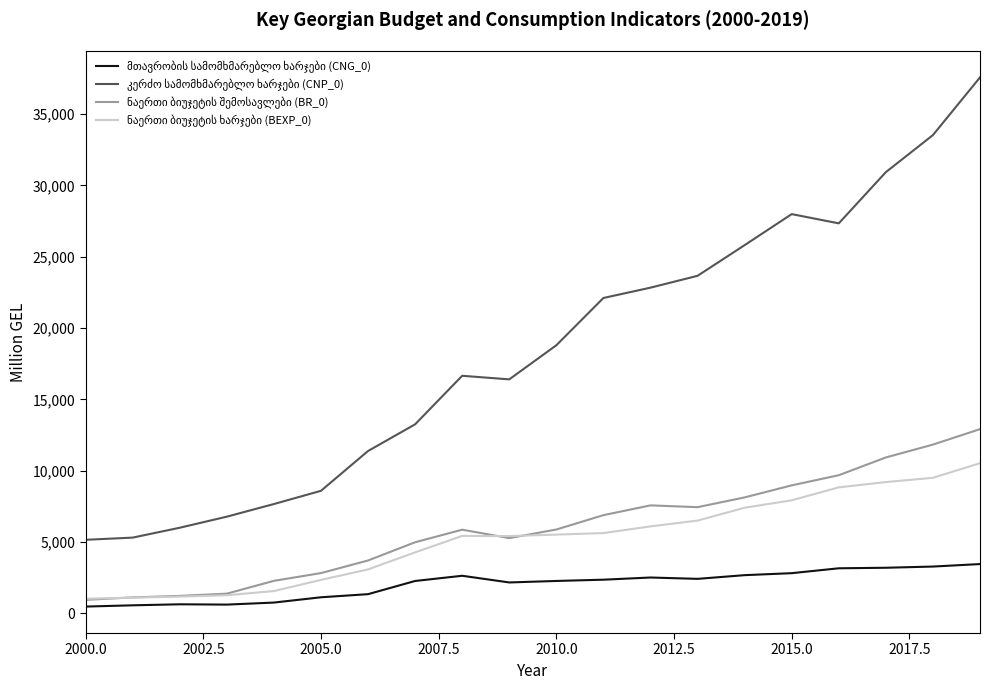

At which label does ნაერთი ბიუჯეტის შემოსავლები (BR_0) reach its minimum?

2000.0